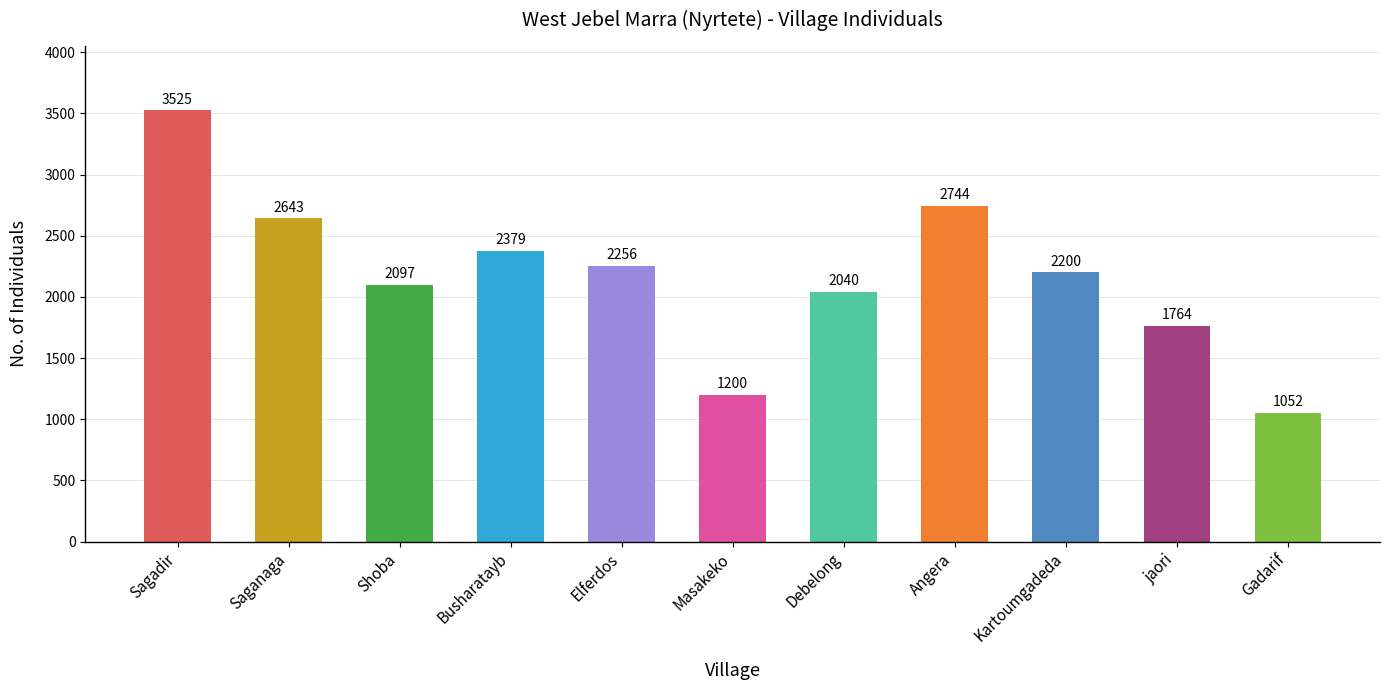

Rank the categories by value from highest to lowest.

Sagadir, Angera, Saganaga, Busharatayb, Elferdos, Kartoumgadeda, Shoba, Debelong, jaori, Masakeko, Gadarif